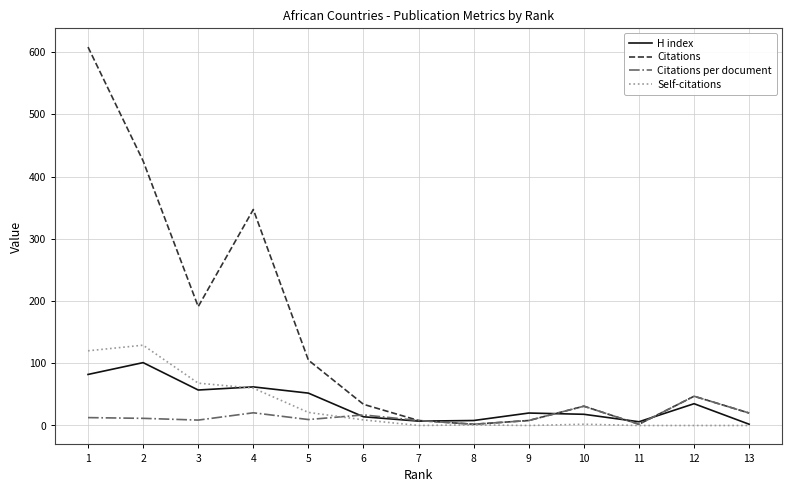

What is the maximum value shown in the chart?

608.0